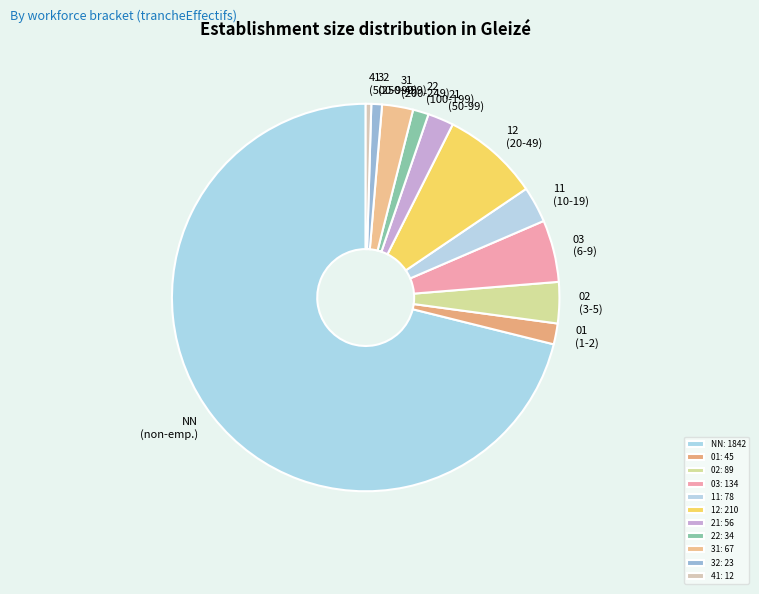

Is it true that 02 is 3% of the pie?

True